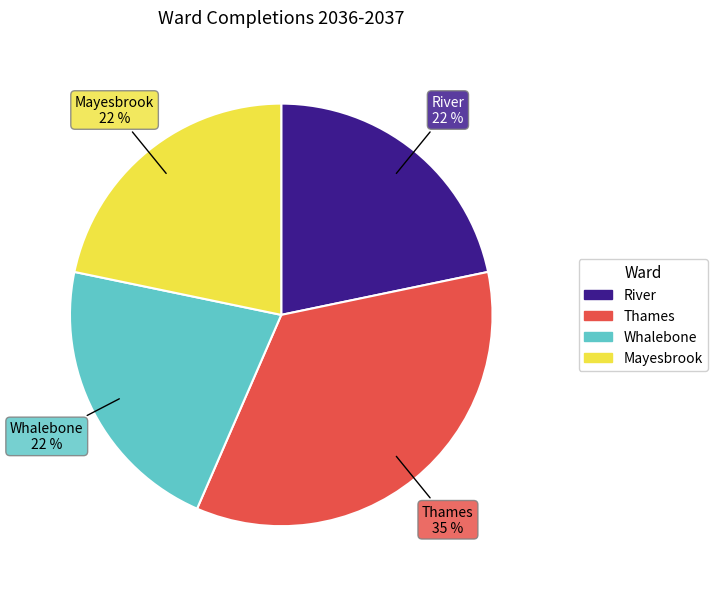

The Mayesbrook slice represents 22% of the pie. True or false?

True